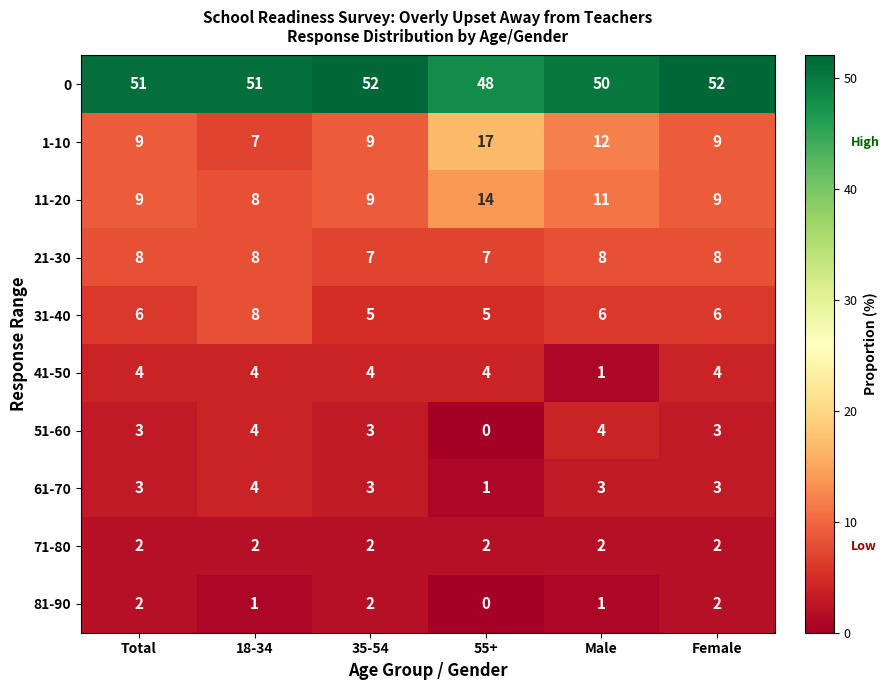

At how many categories does at least one series exceed 44?

6